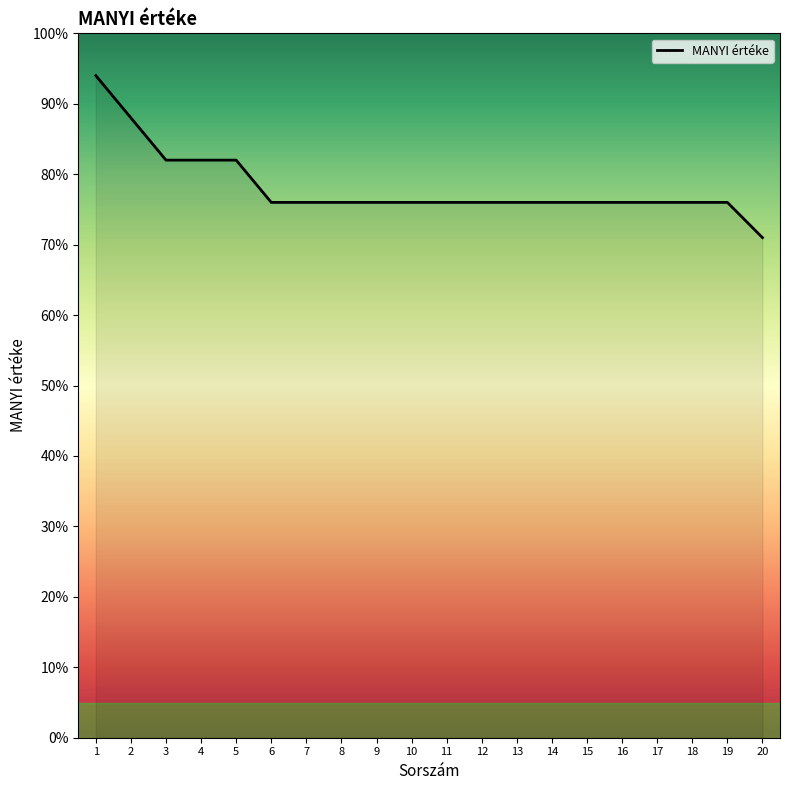

How many values are between 0 and 1?

20